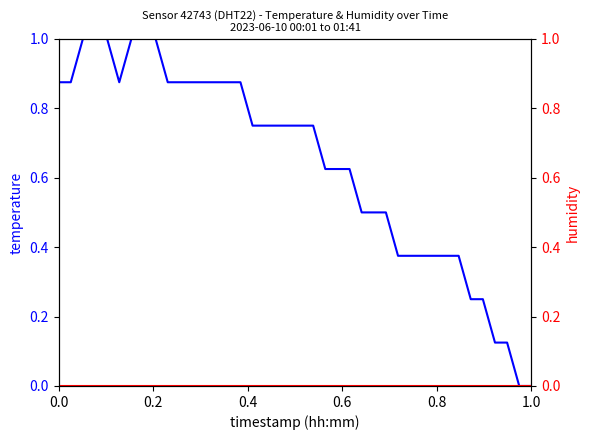

Reading right to left, transcribe all the data shown in this chart.

temperature: 0.0	0.0	0.1	0.1	0.2	0.2	0.4	0.4	0.4	0.4	0.4	0.4	0.5	0.5	0.5	0.6	0.6	0.6	0.7	0.7	0.7	0.7	0.7	0.7	0.9	0.9	0.9	0.9	0.9	0.9	0.9	1.0	1.0	1.0	0.9	1.0	1.0	1.0	0.9	0.9
humidity: 0.0	0.0	0.0	0.0	0.0	0.0	0.0	0.0	0.0	0.0	0.0	0.0	0.0	0.0	0.0	0.0	0.0	0.0	0.0	0.0	0.0	0.0	0.0	0.0	0.0	0.0	0.0	0.0	0.0	0.0	0.0	0.0	0.0	0.0	0.0	0.0	0.0	0.0	0.0	0.0